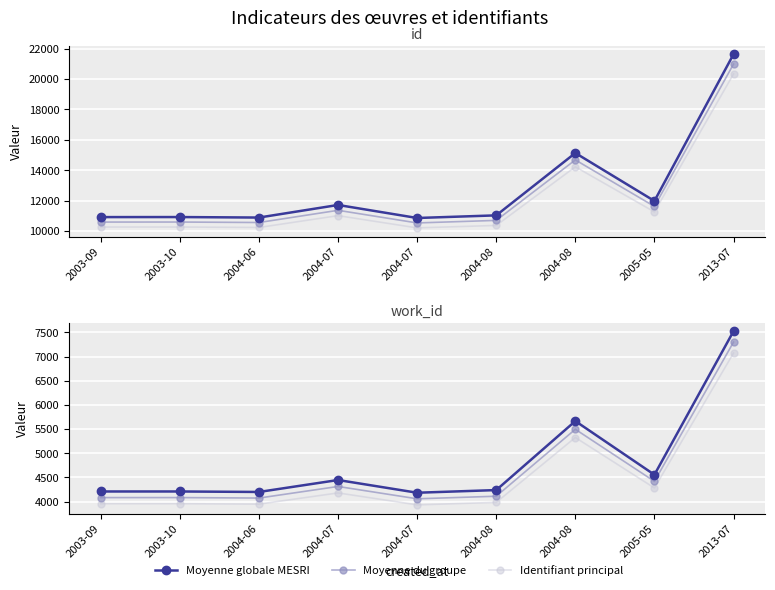

What is the value of the id point at the 2nd from the left?

10916.0